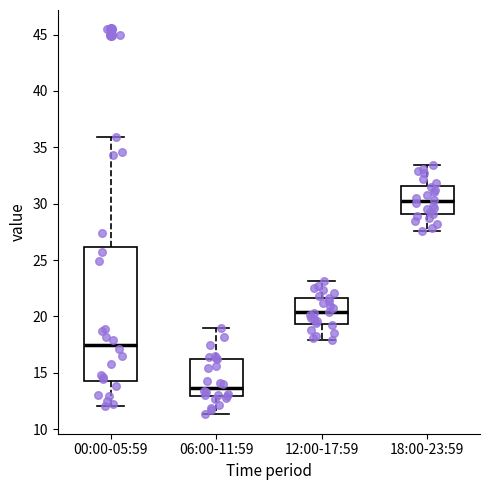

Comparing the boxes themselves (not the whiskers), which one is the tallest?

00:00-05:59